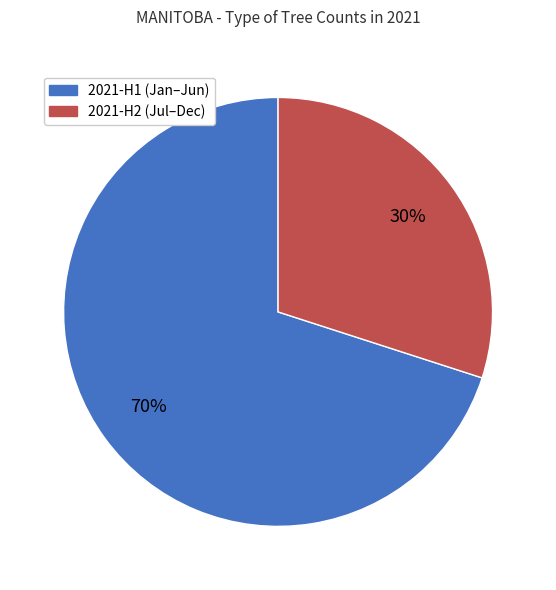

To the nearest percent, what is the average slice percentage?

50%